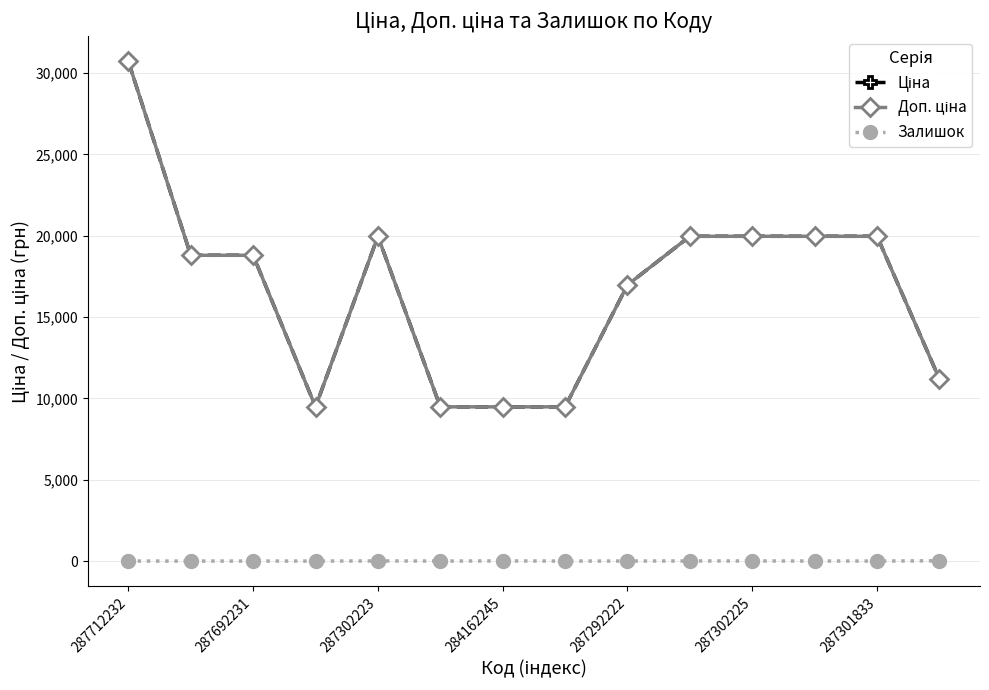

True or false: Доп. ціна has more than 2 interior local peaks.

False